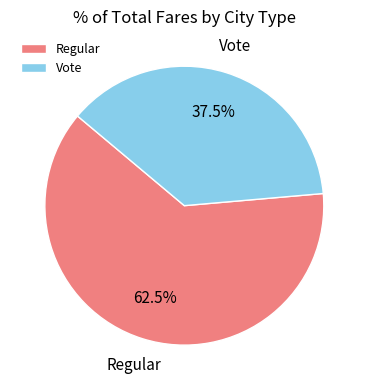

Rank the categories by value from lowest to highest.

Vote, Regular